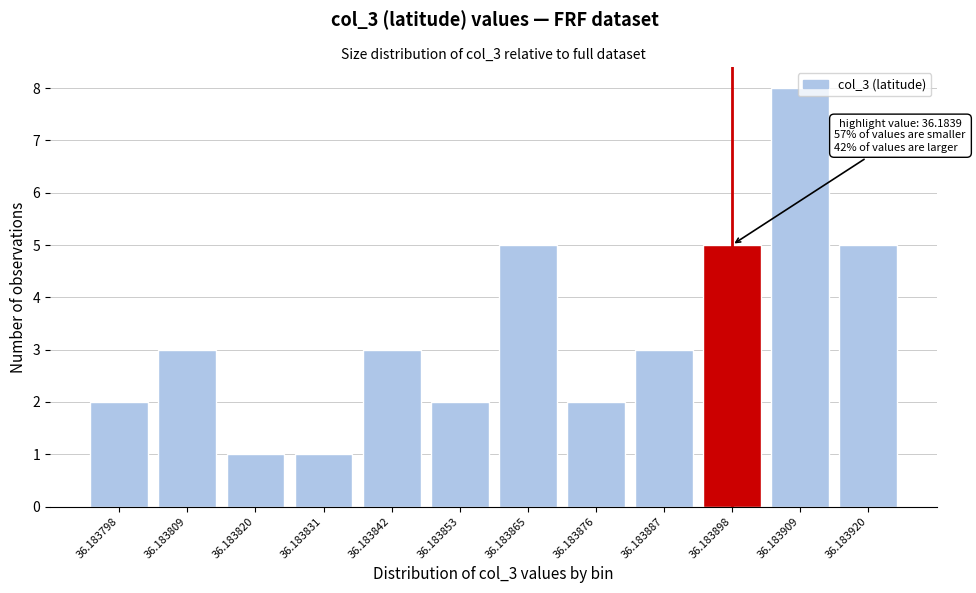

What is the difference between the maximum and minimum values?

7